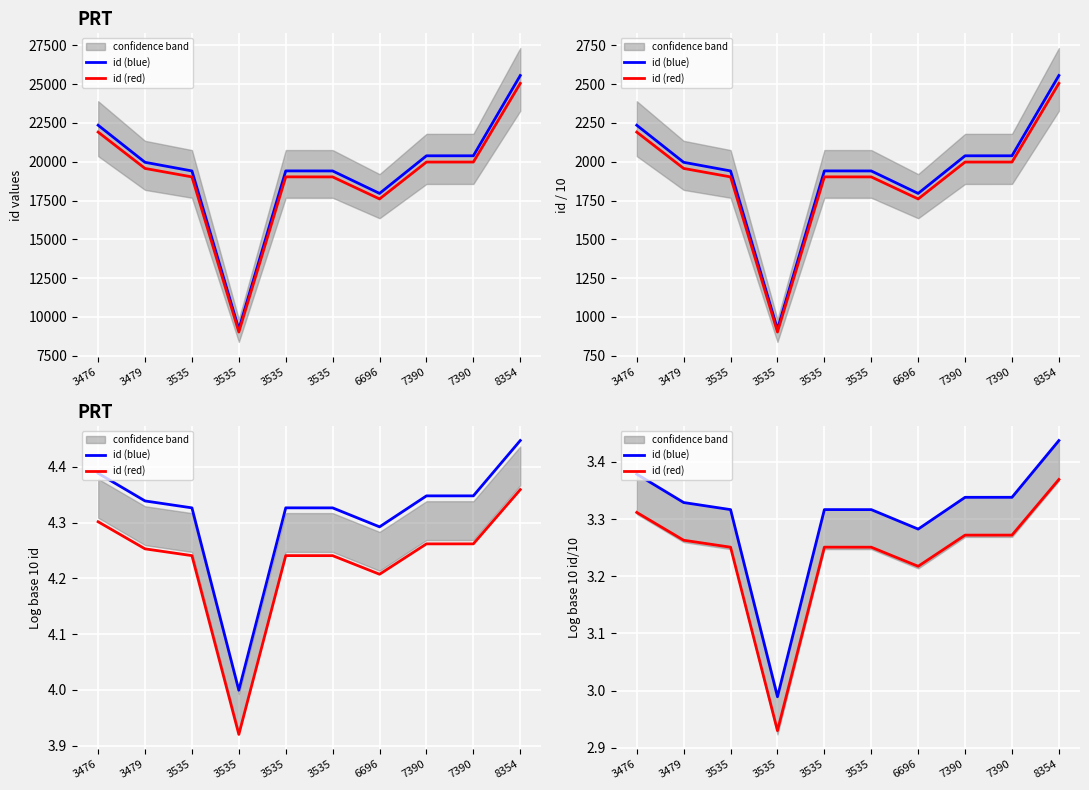

True or false: id (red) and id (blue) cross at least once.

False